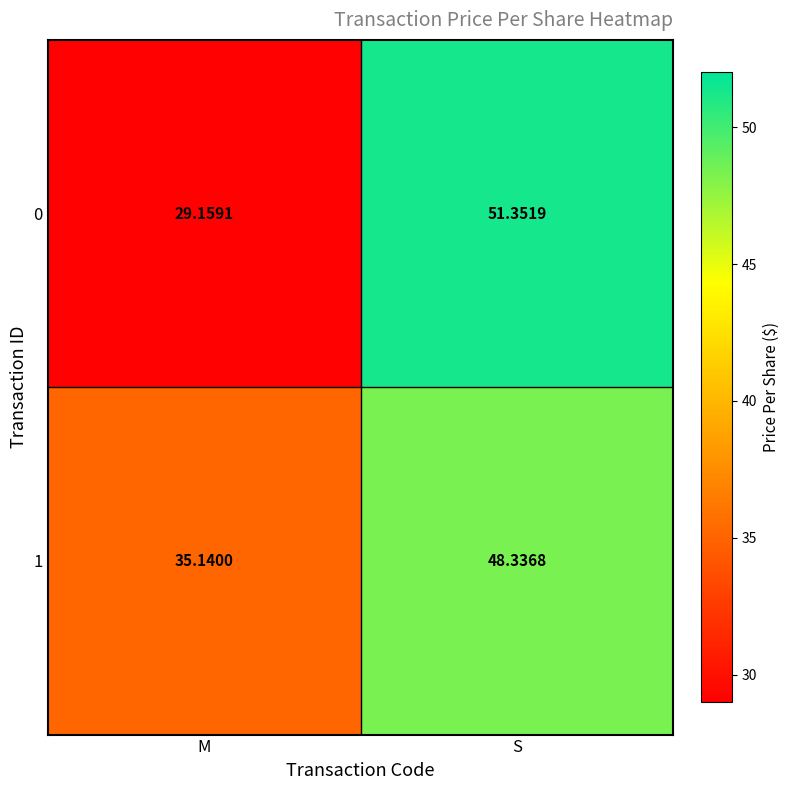

Count the number of categories in the chart.

2